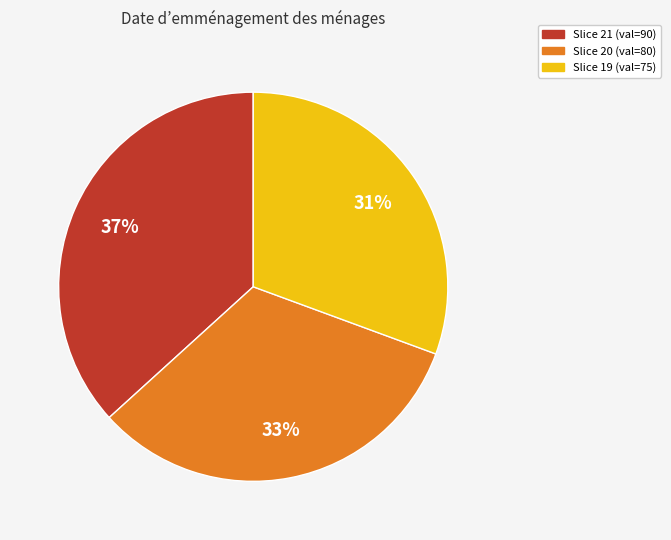

To the nearest percent, what is the difference between the largest and smallest slice percentages?

6%